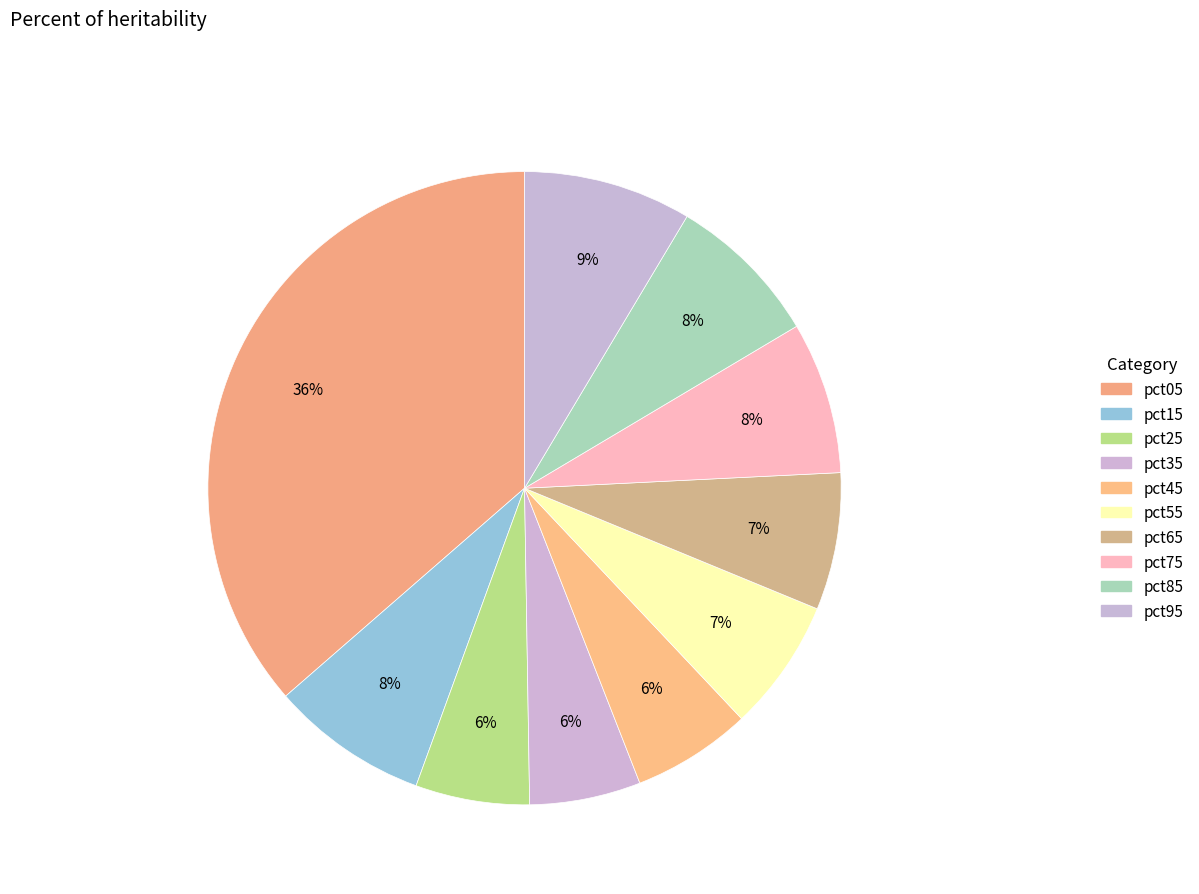

Count the number of slices in the pie.

10